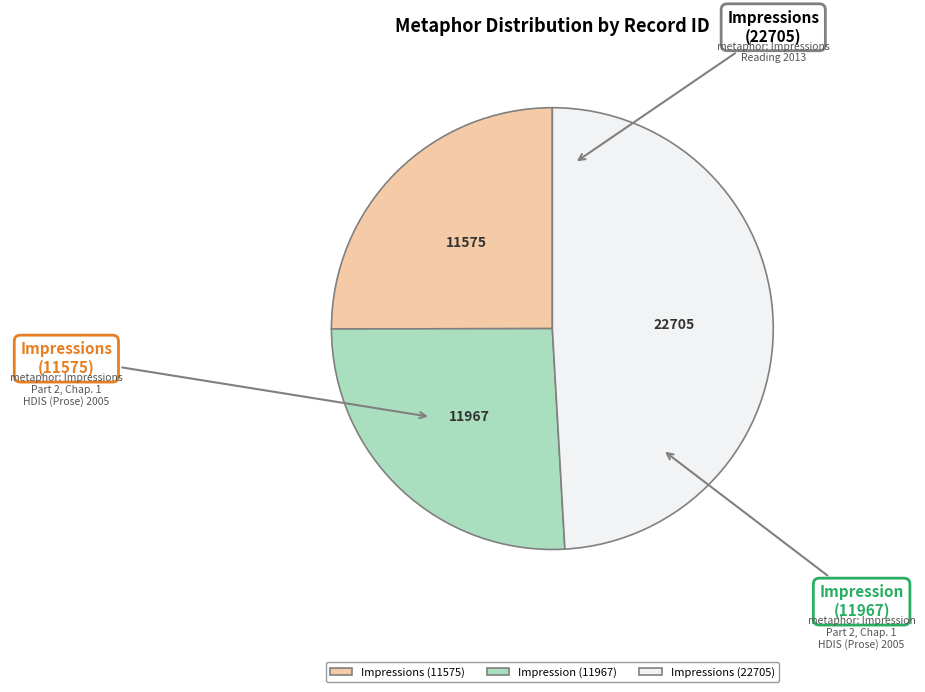

The Impression (11967) slice represents 26% of the pie. True or false?

True